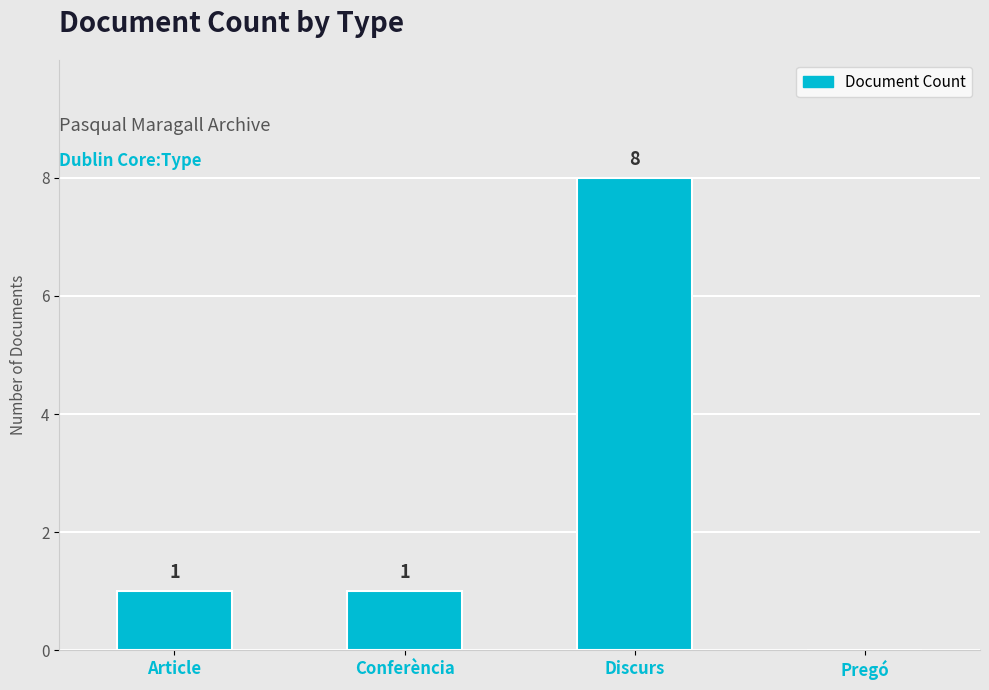

How many values are between 1 and 8?

3